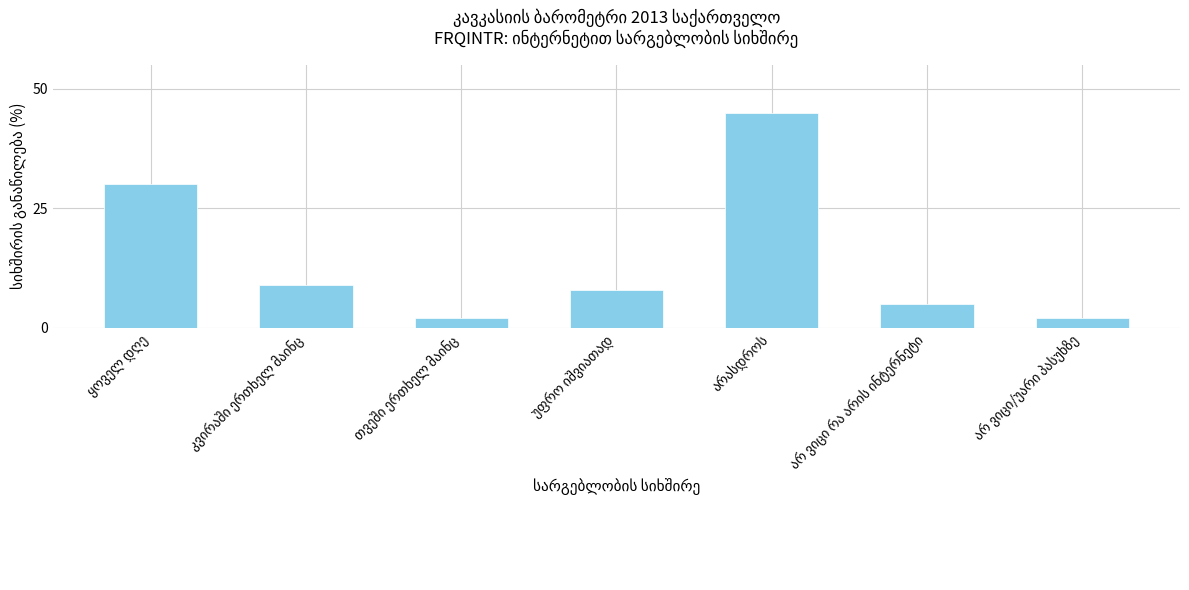

Does the chart contain stacked bars?

No